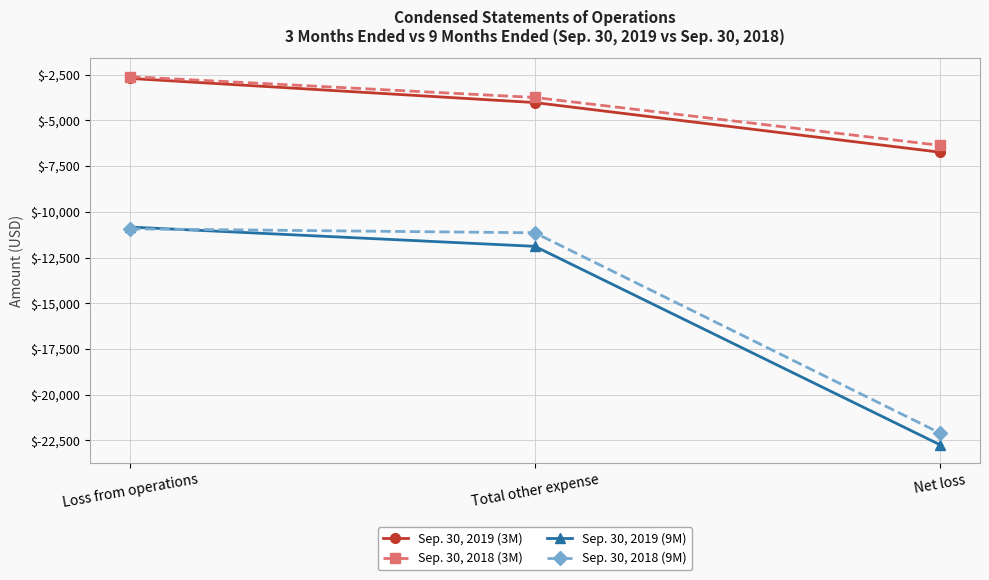

Is it true that Sep. 30, 2018 (9M) equals -34200 at Net loss?

False